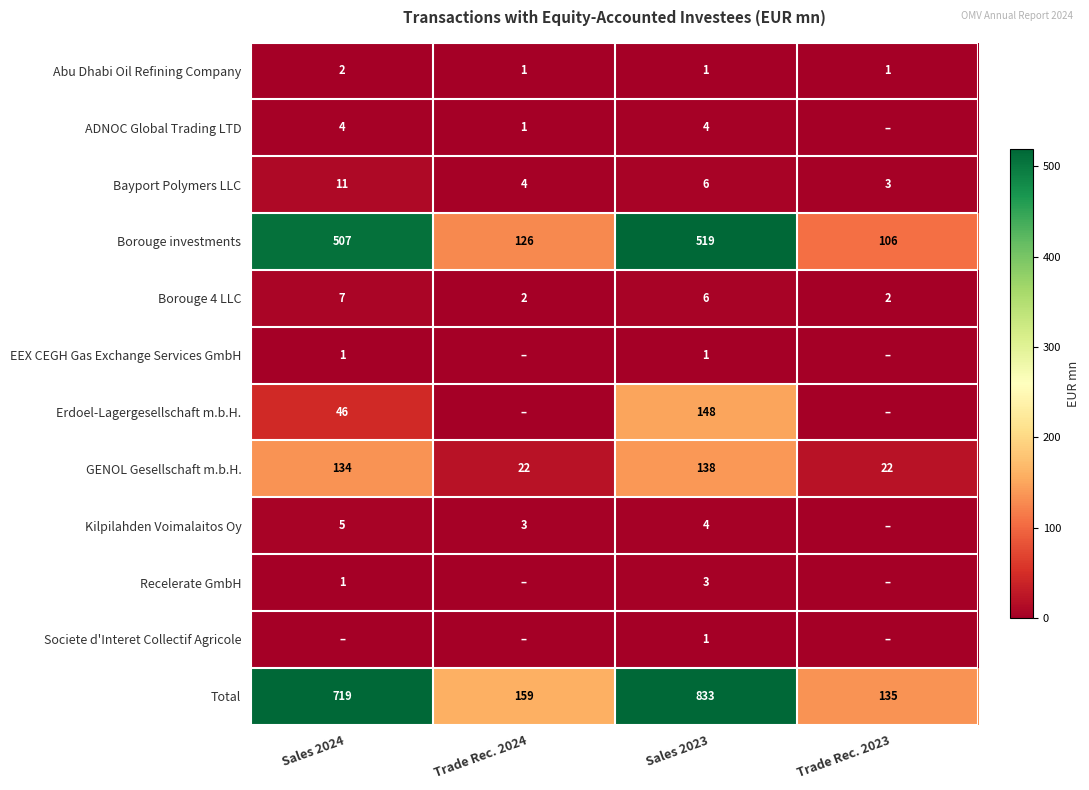

At which label does Total reach its minimum?

Trade Rec. 2023